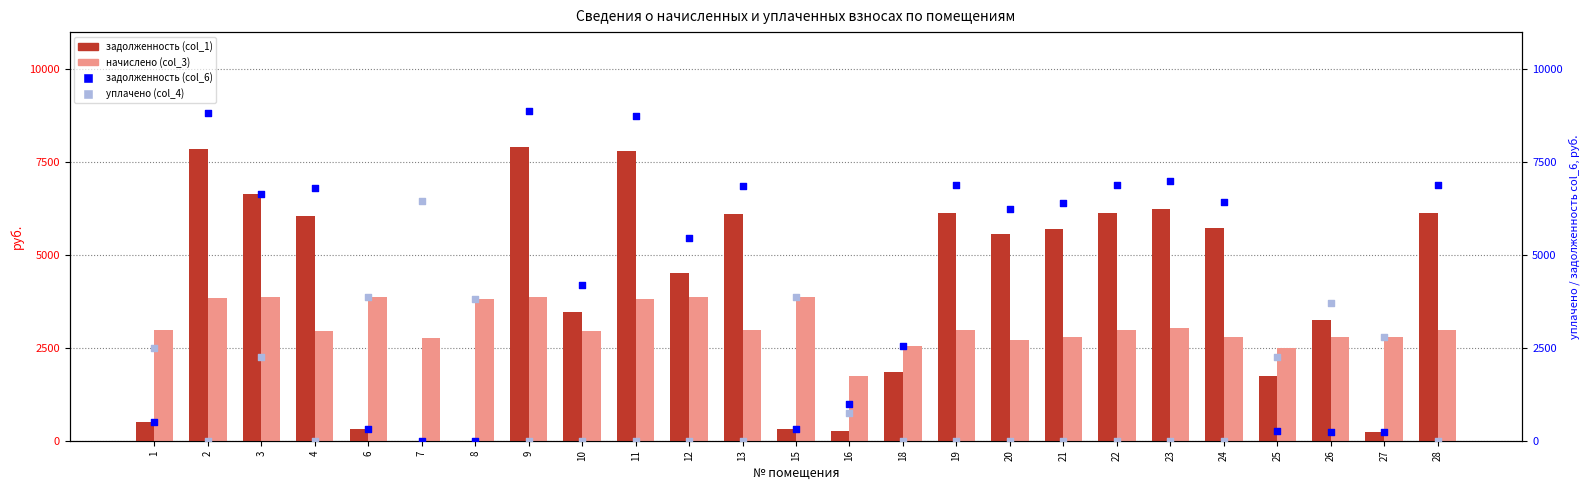

Which series has the largest total across all categories?

задолженность (col_6)